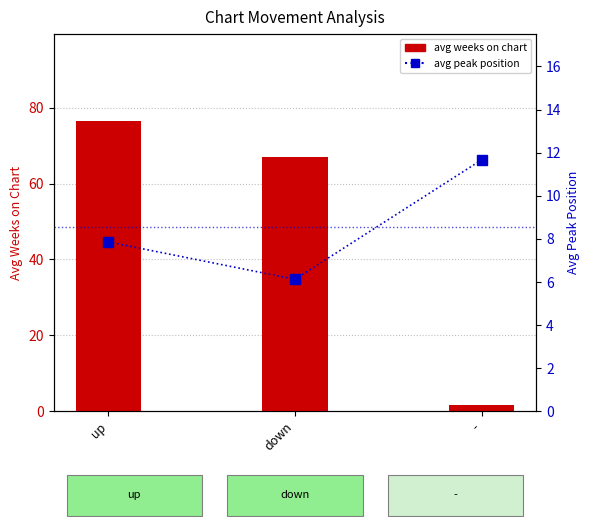

Which series has the largest total across all categories?

avg weeks on chart